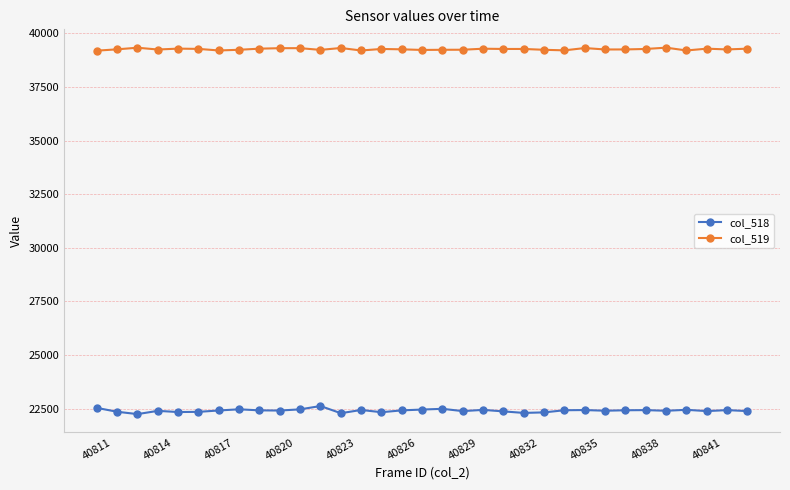

Which series has the widest spread of values?

col_518